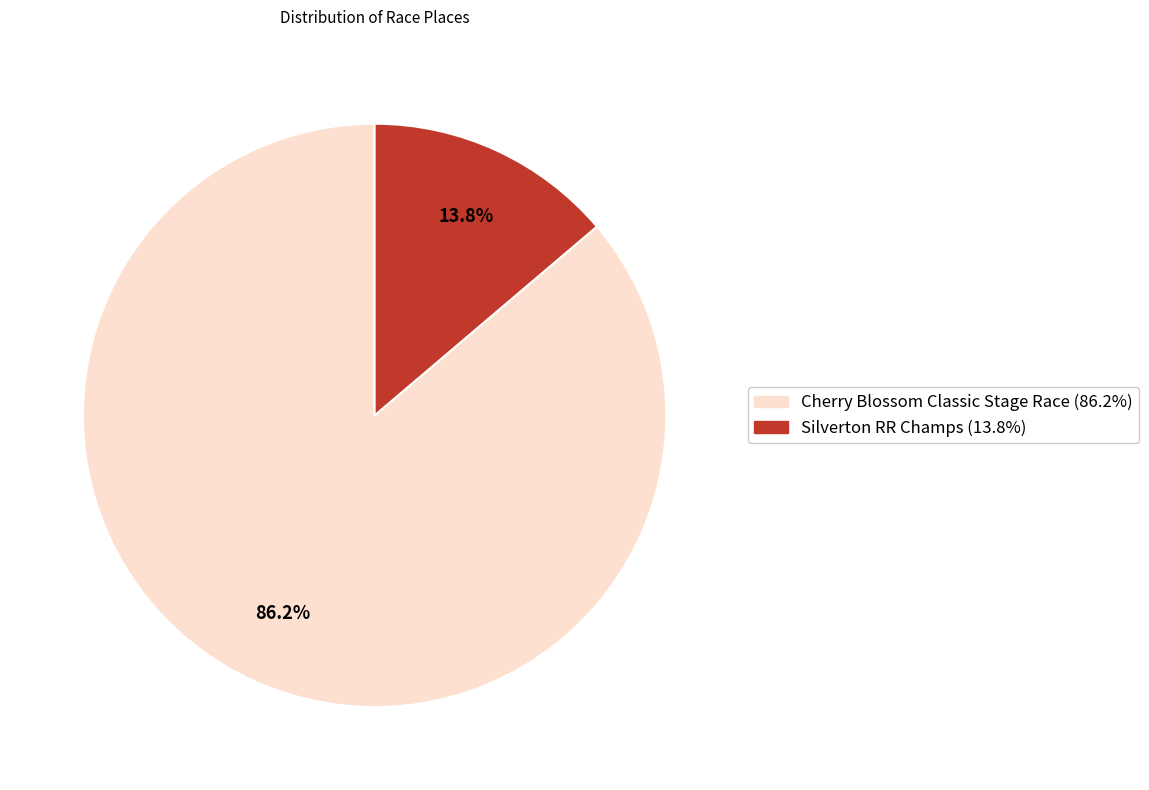

Count the number of slices in the pie.

2